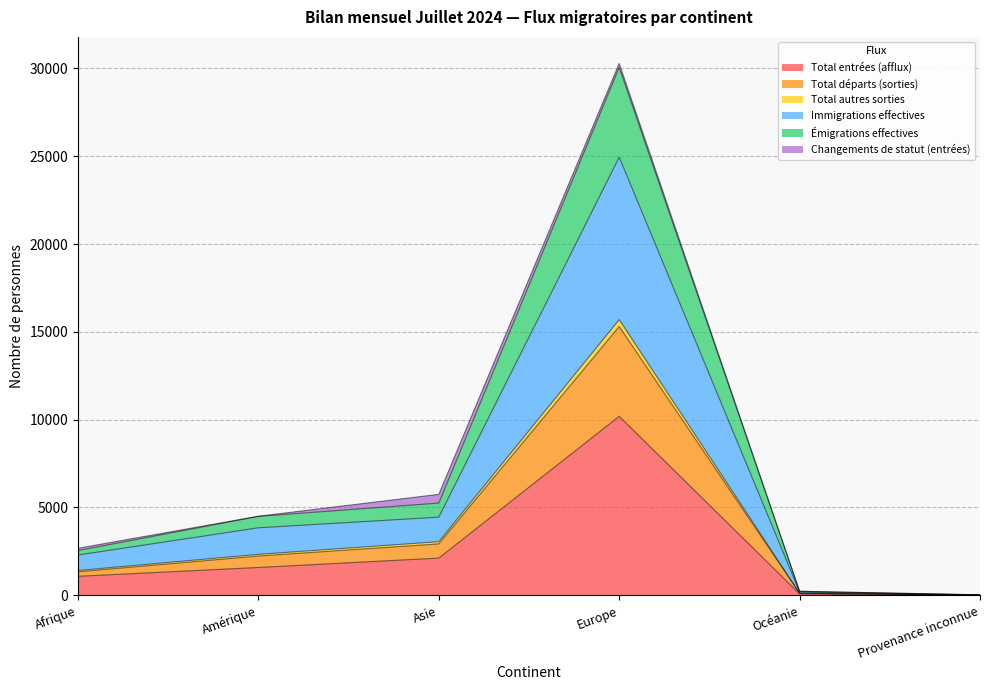

Which category has the lowest value across all series?

Provenance inconnue